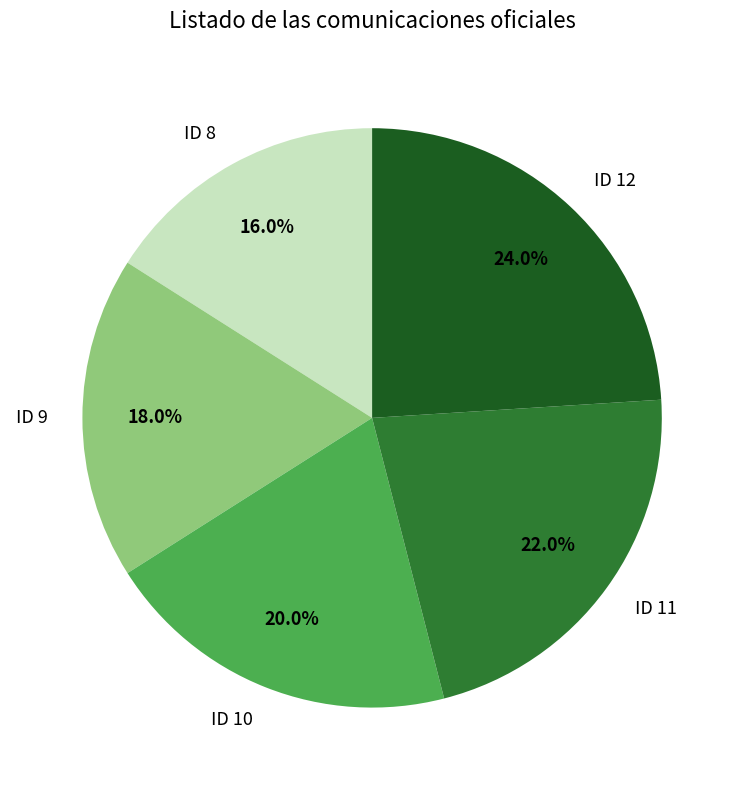

To the nearest percent, what percentage of the pie is ID 8?

16%